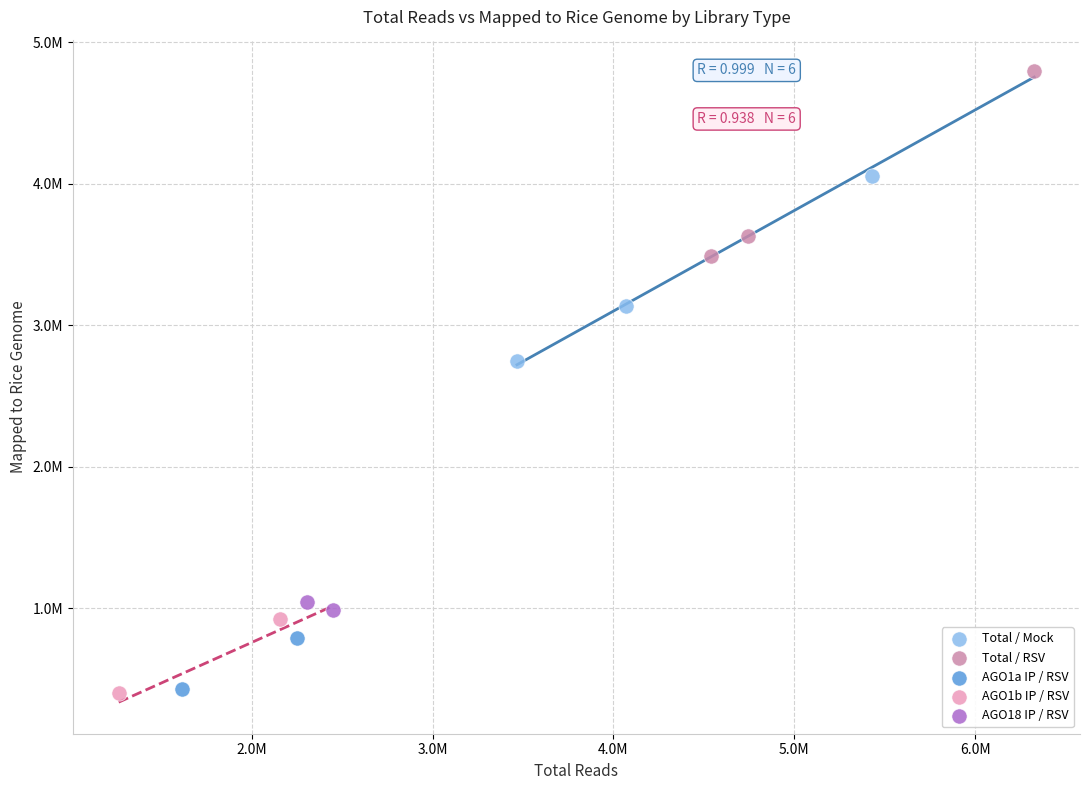

What are all the series names shown in the legend?

Total / Mock, Total / RSV, AGO1a IP / RSV, AGO1b IP / RSV, AGO18 IP / RSV